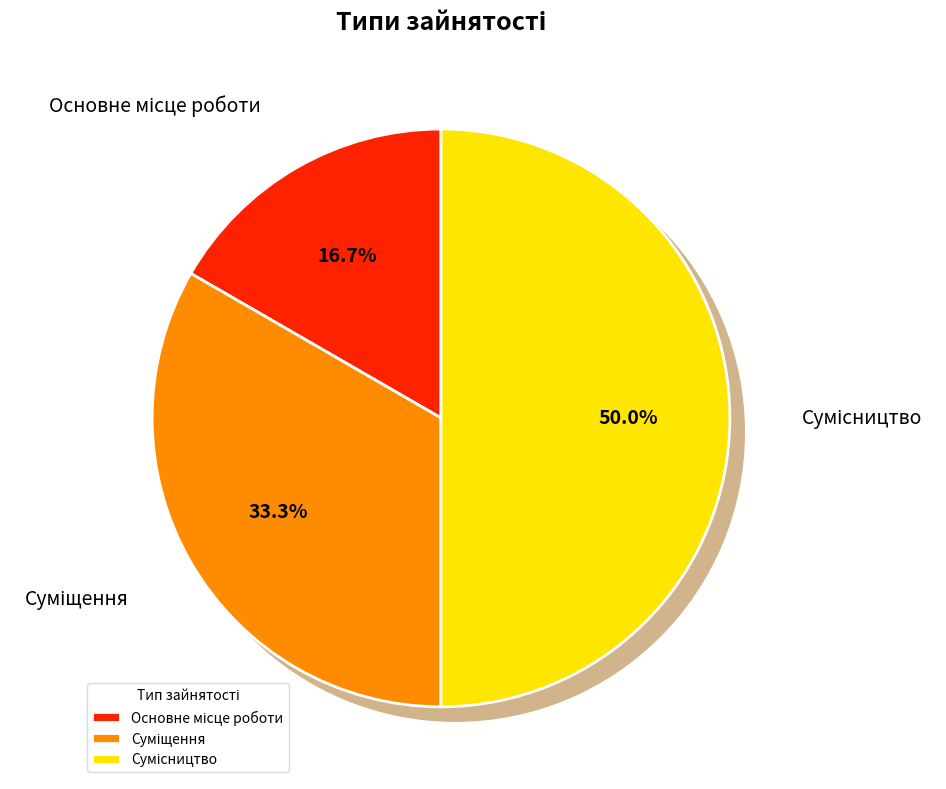

To the nearest percent, what is the difference between the largest and smallest slice percentages?

33%